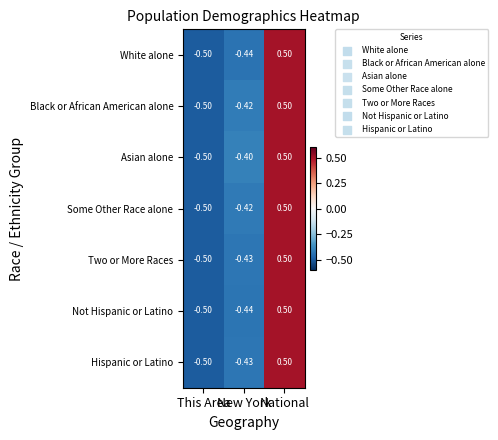

What is the minimum value shown in the chart?

-0.5